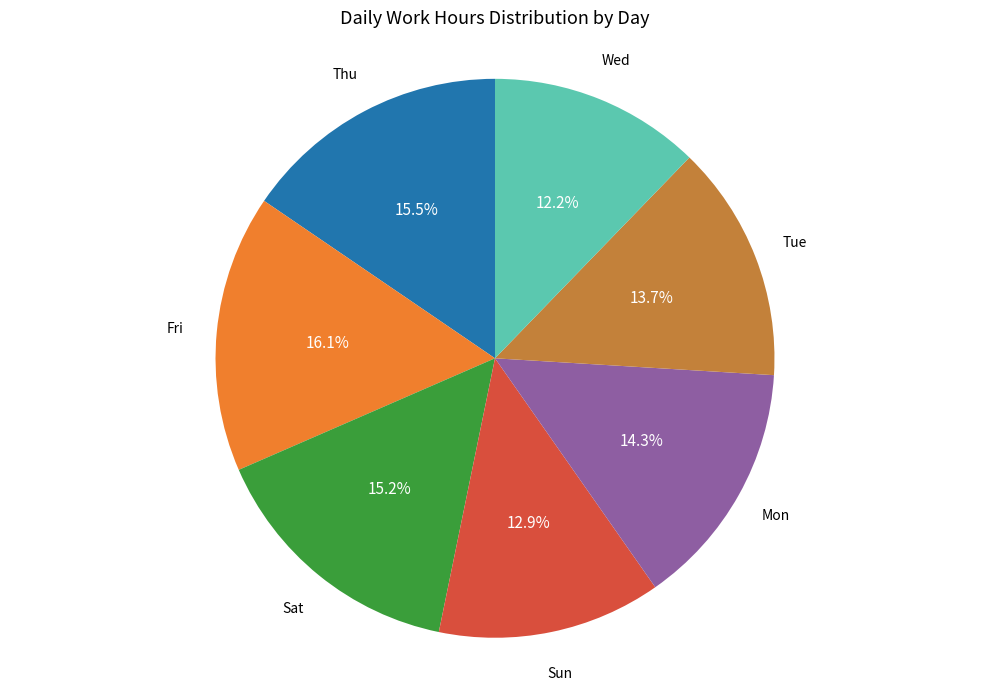

Which slice is the smallest?

Wed